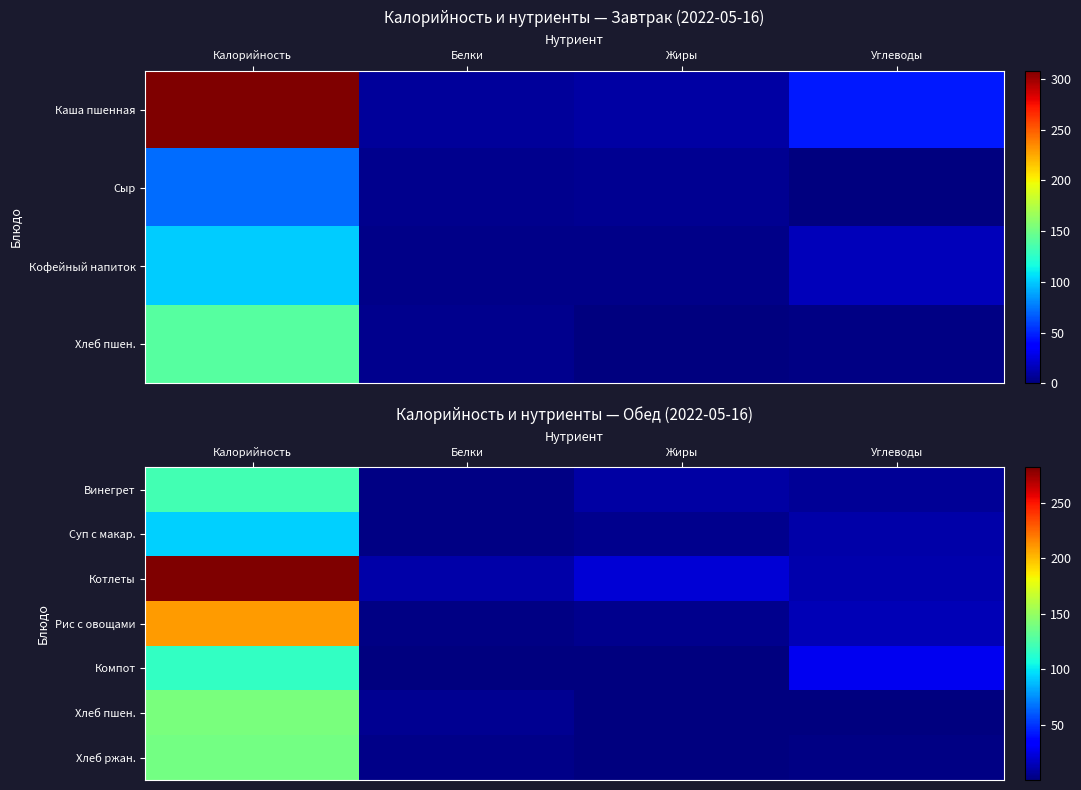

Count the number of data series in this chart.

7